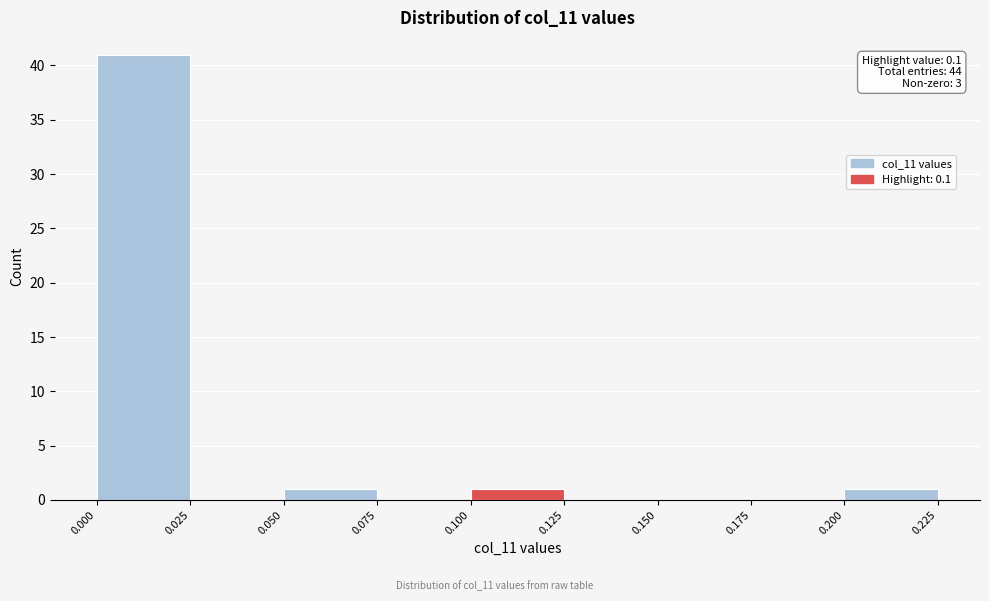

Which range on the x-axis has the tallest bar?

0.000 to 0.025